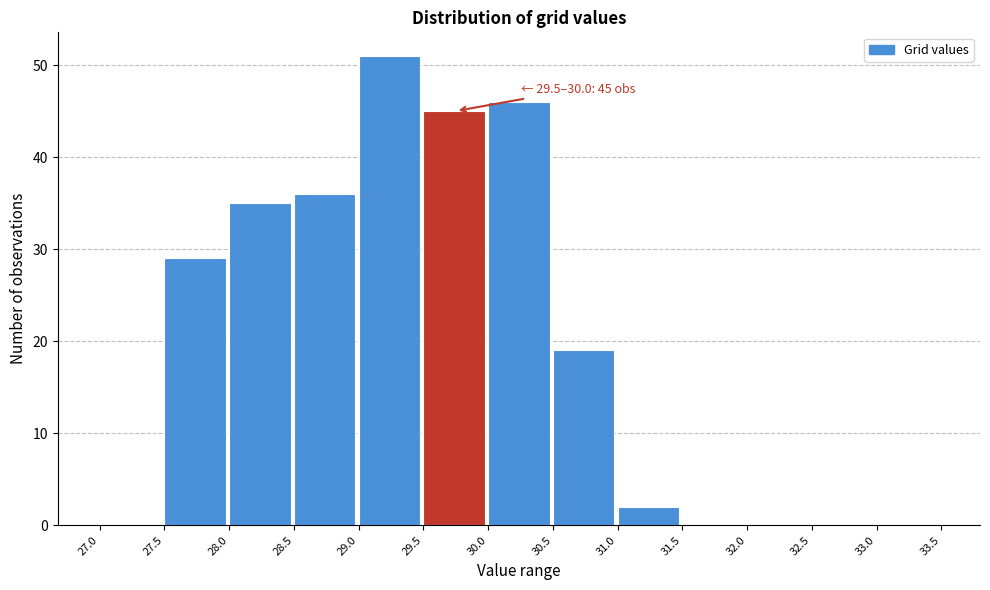

Which range on the x-axis has the tallest bar?

29.0 to 29.5